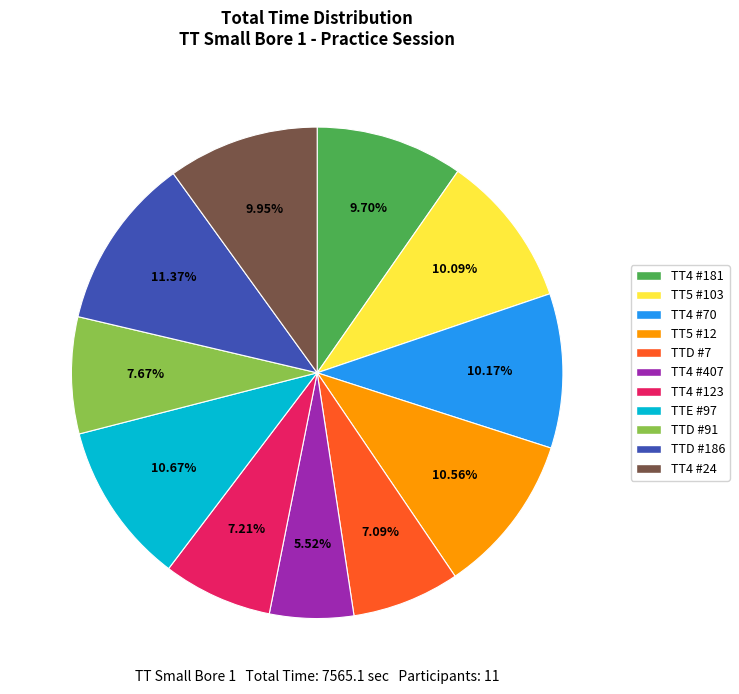

Is there a majority slice in this chart?

No